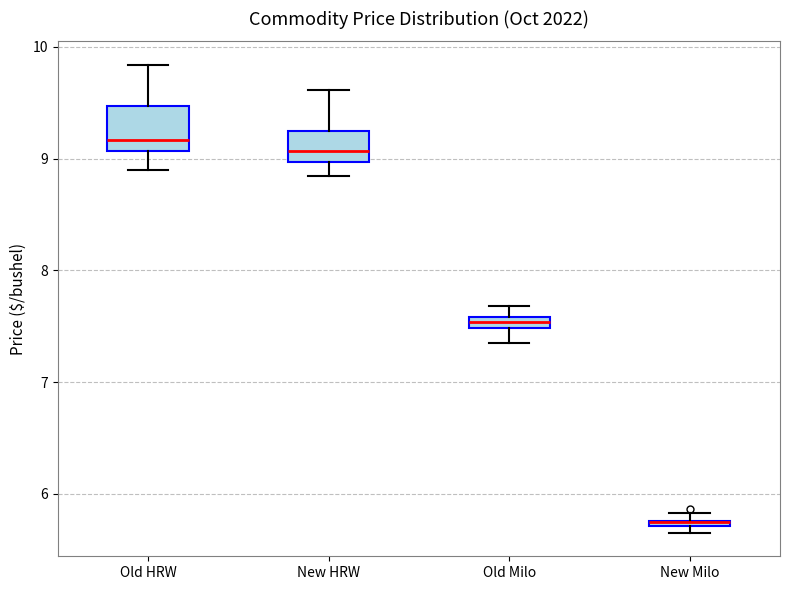

Where does the lower whisker of the box for New HRW end on the y-axis? The values are not printed on the chart, so give them approximately, as read against the axis.

8.8